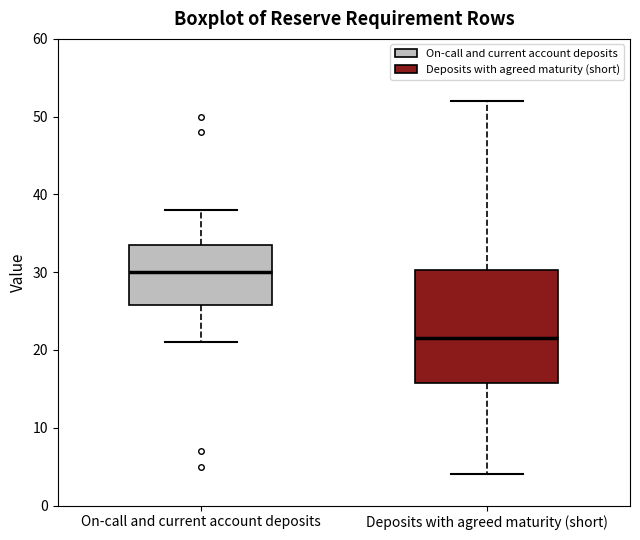

Where does the upper whisker of the box for Deposits with agreed maturity (short) end on the y-axis? The values are not printed on the chart, so give them approximately, as read against the axis.

52